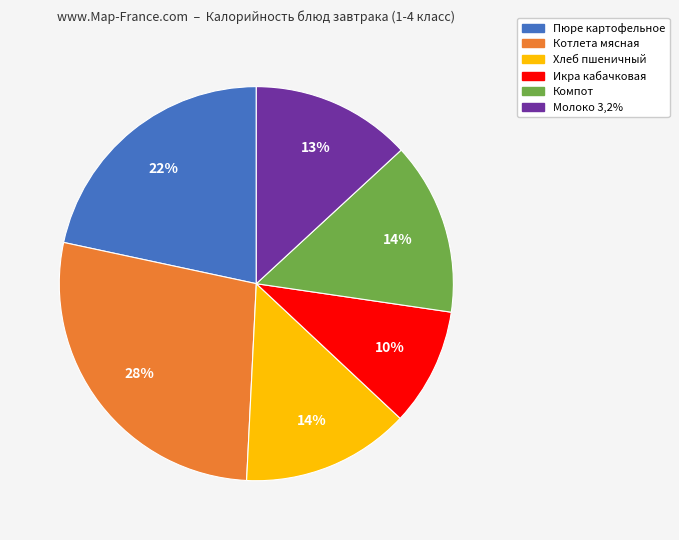

To the nearest percent, what is the average slice percentage?

17%